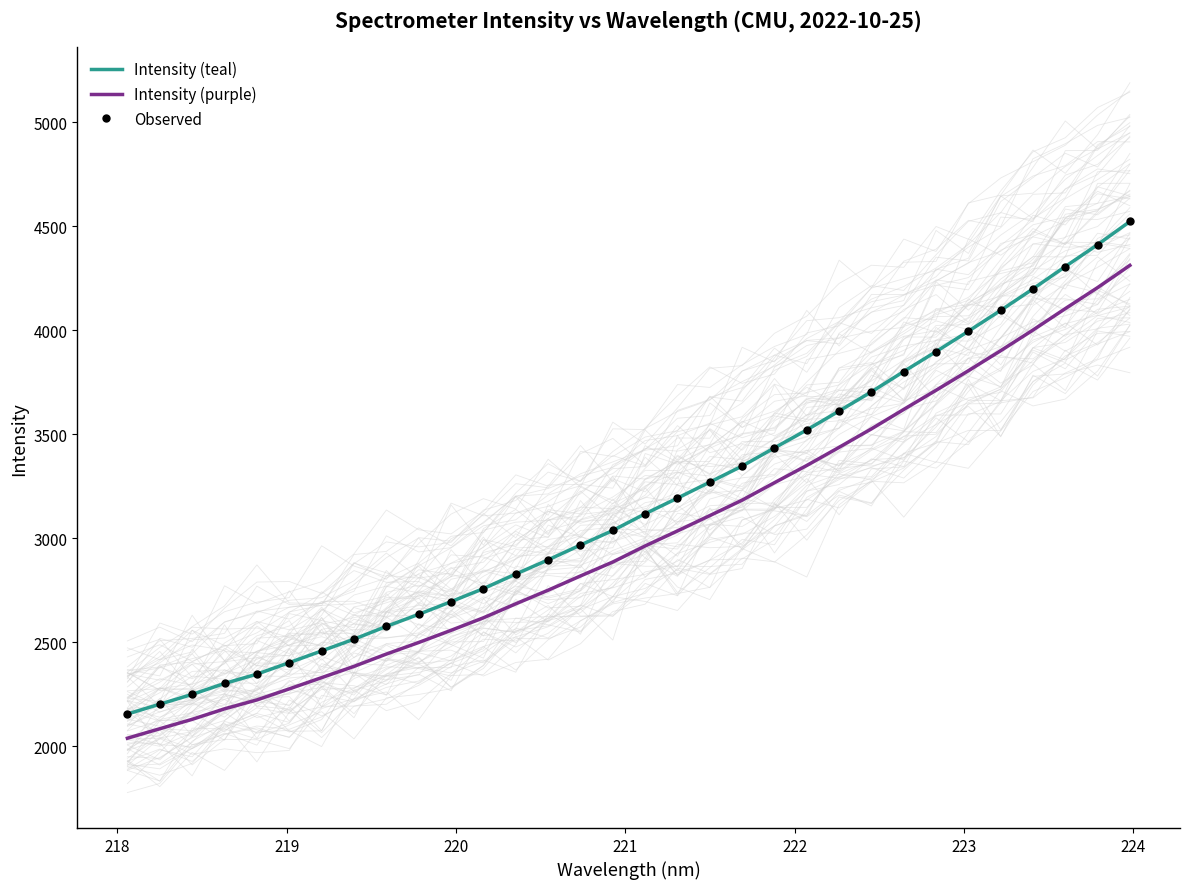

The value of Observed at 22 is 722.6. True or false?

False